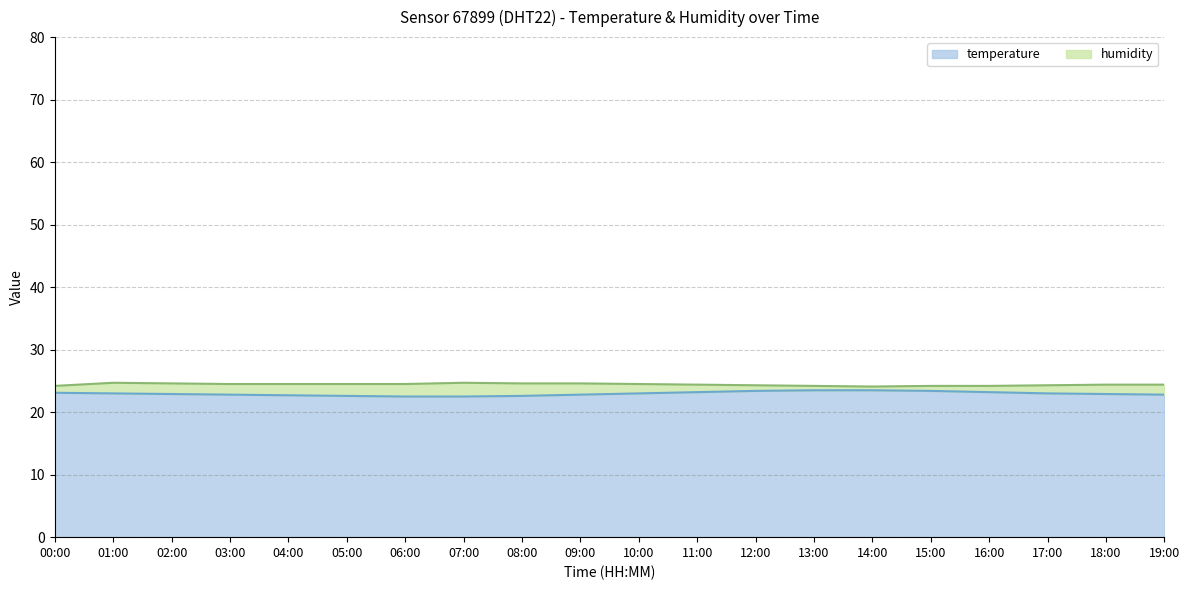

Rank the categories by value from lowest to highest.

06:00, 07:00, 05:00, 08:00, 04:00, 03:00, 09:00, 19:00, 02:00, 18:00, 01:00, 10:00, 17:00, 00:00, 11:00, 16:00, 12:00, 15:00, 13:00, 14:00